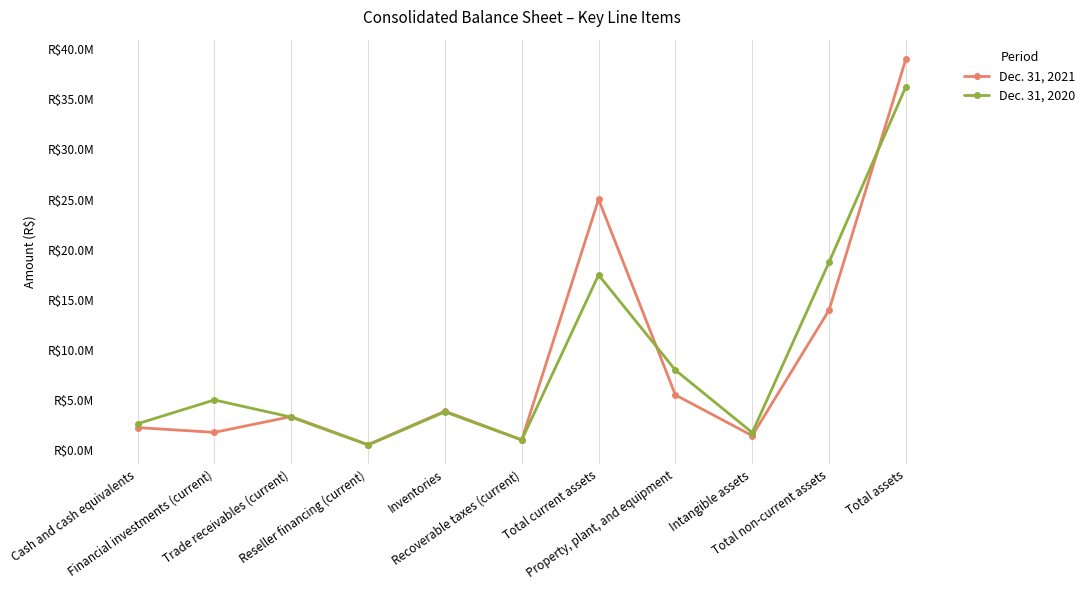

Rank the categories by Dec. 31, 2020 value from lowest to highest.

Reseller financing (current), Recoverable taxes (current), Intangible assets, Cash and cash equivalents, Trade receivables (current), Inventories, Financial investments (current), Property, plant, and equipment, Total current assets, Total non-current assets, Total assets